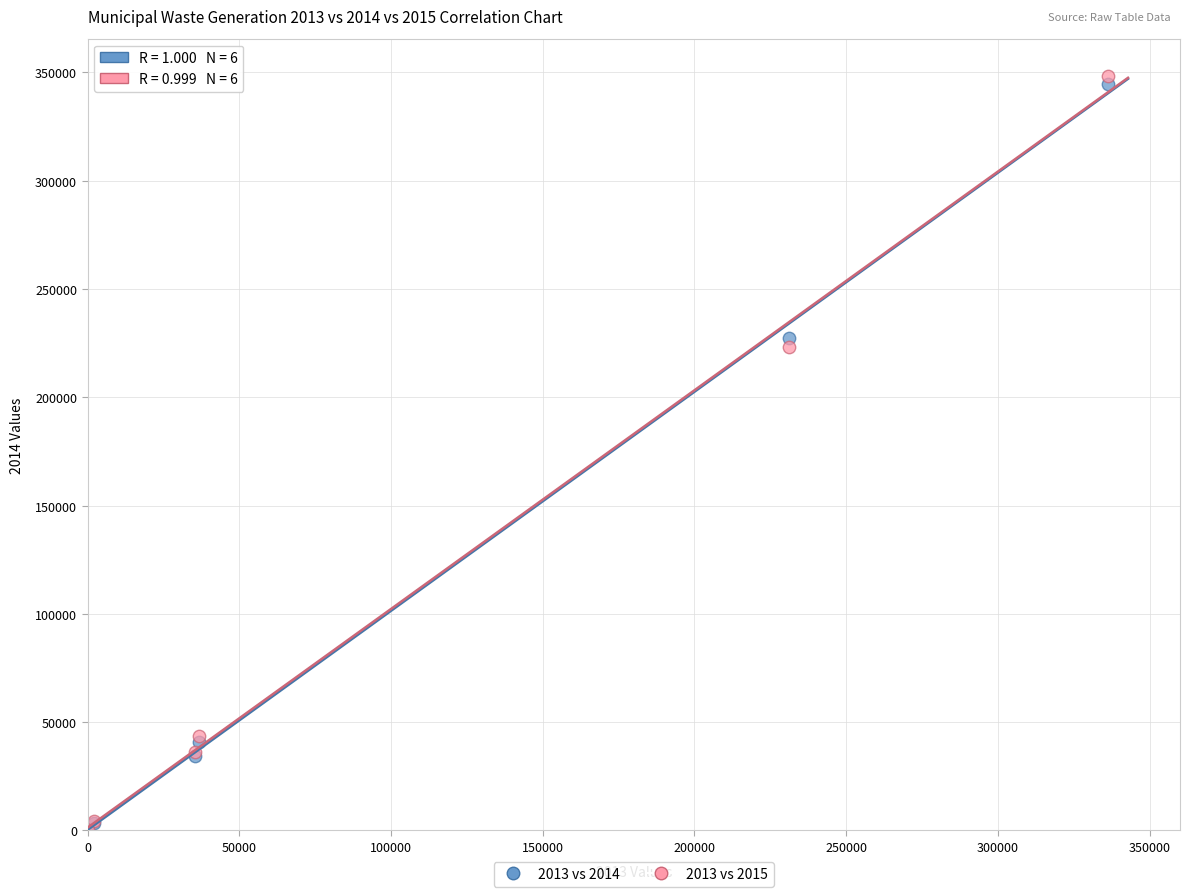

Across all series, what Y value is closest to 174256?

223236.7